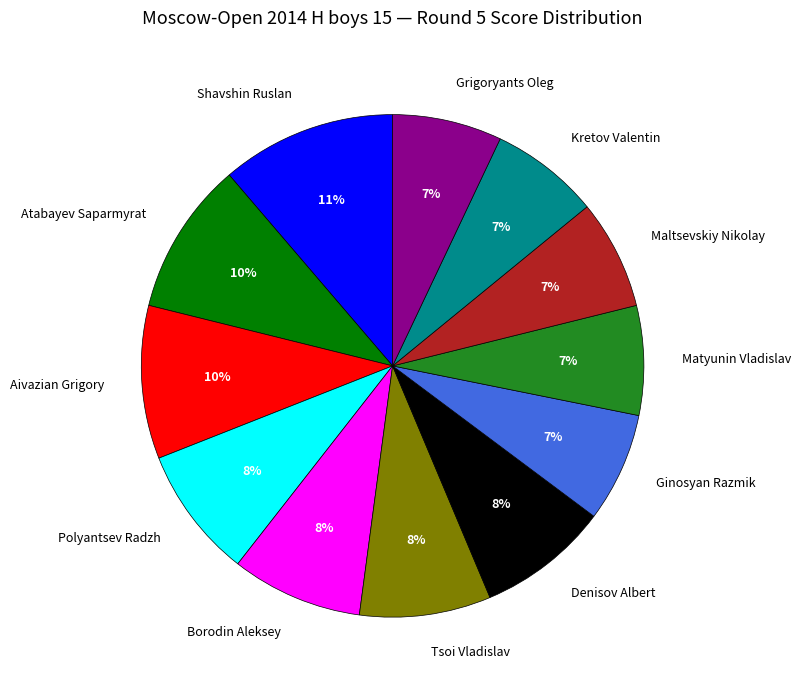

Does Kretov Valentin represent more than half of the total?

No